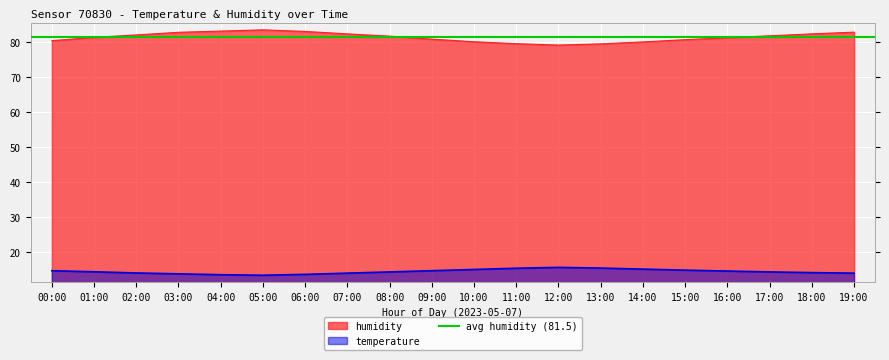

What is the greatest value displayed?

83.5